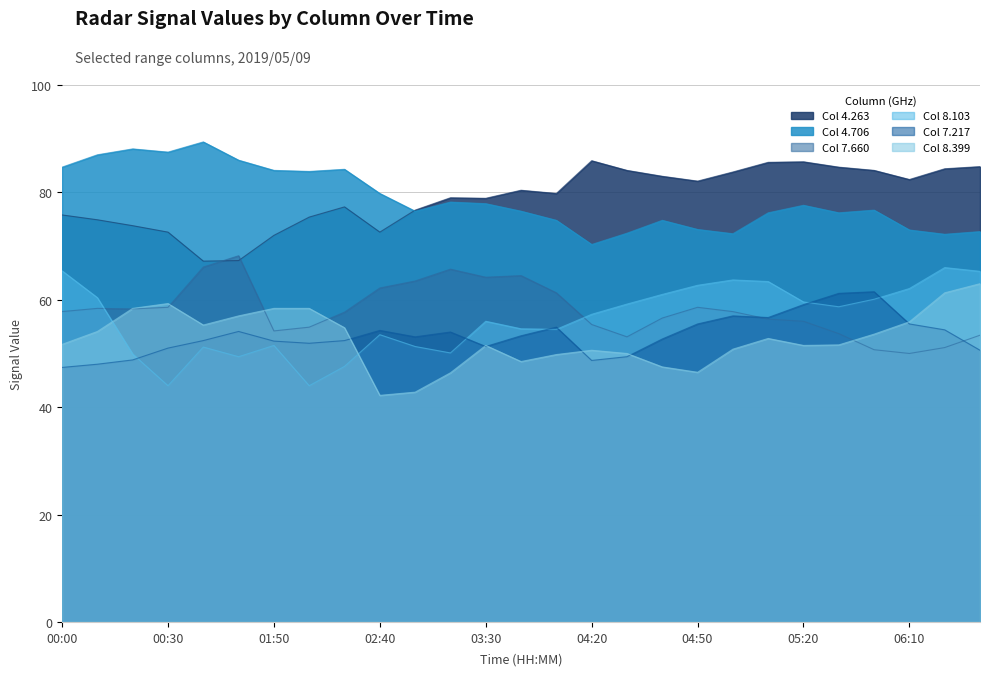

How many data points in 8.103 are above 57?

14